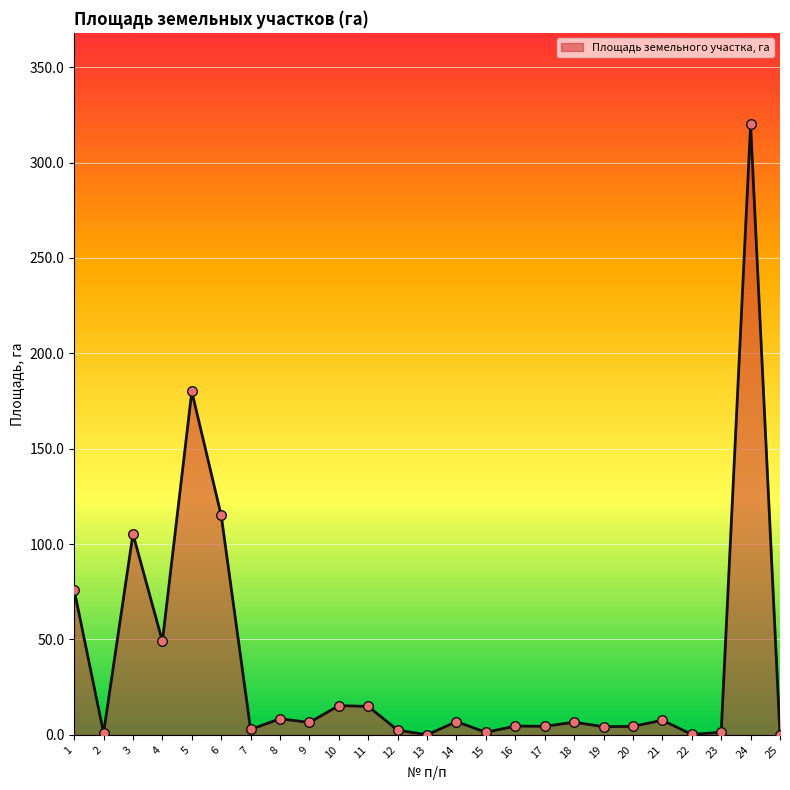

What is the change in value from 4 to 24?

+271.0